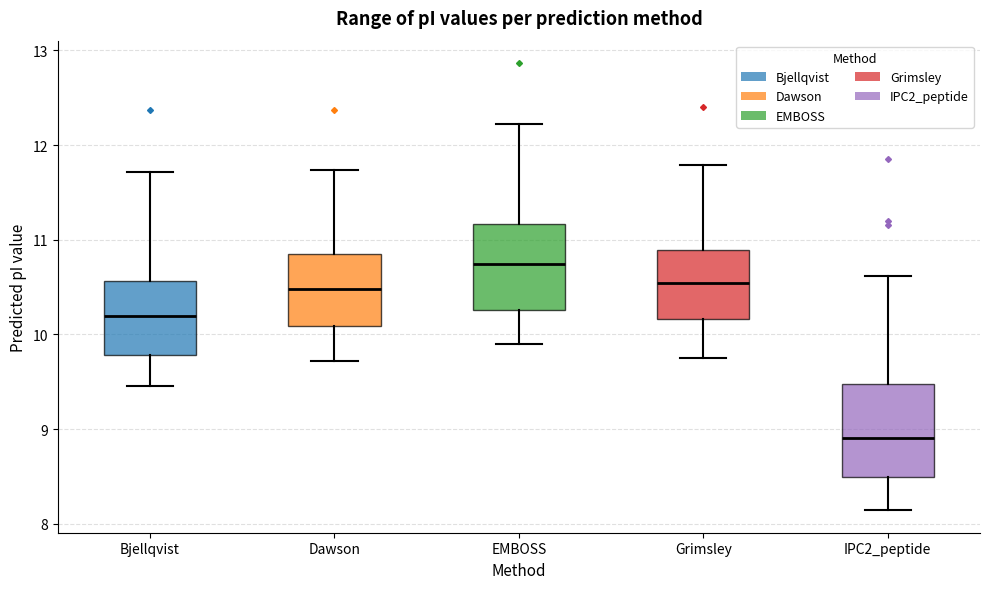

Where is the upper edge of the box for Dawson on the y-axis? The values are not printed on the chart, so give them approximately, as read against the axis.

10.8